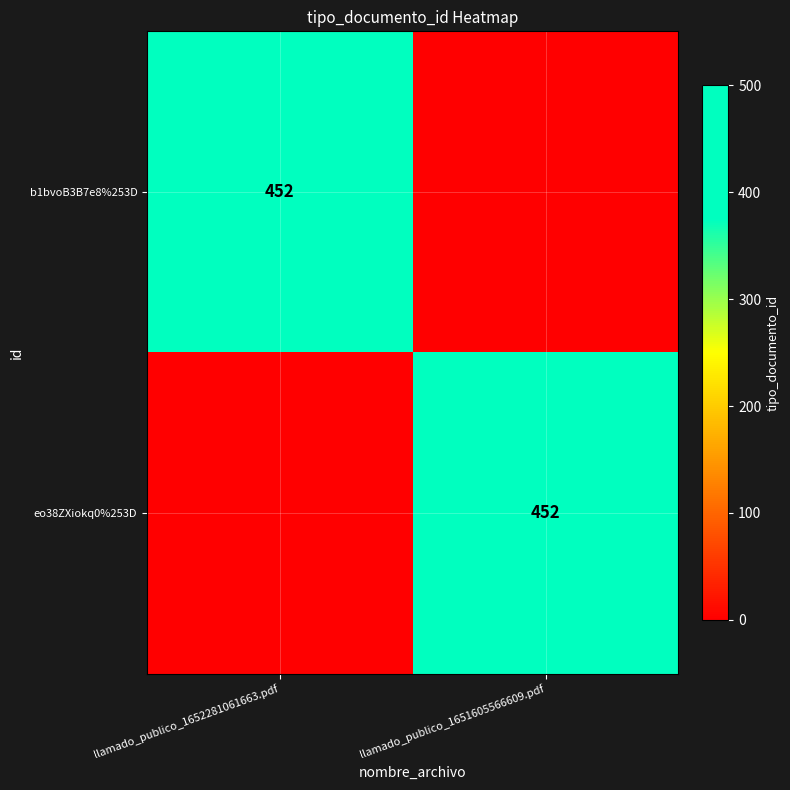

True or false: b1bvoB3B7e8%253D has a value of 692 at llamado_publico_1652281061663.pdf.

False